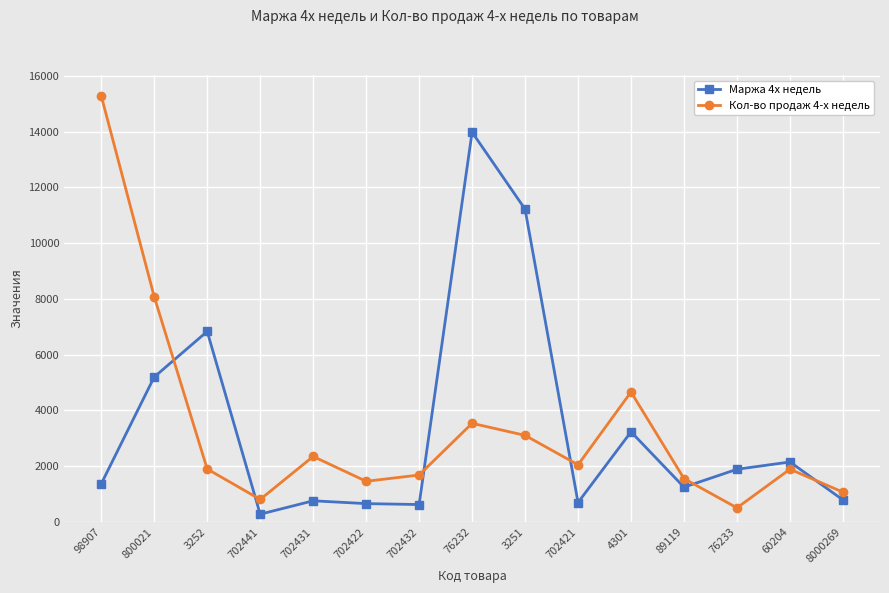

How many lines are shown in the chart?

2